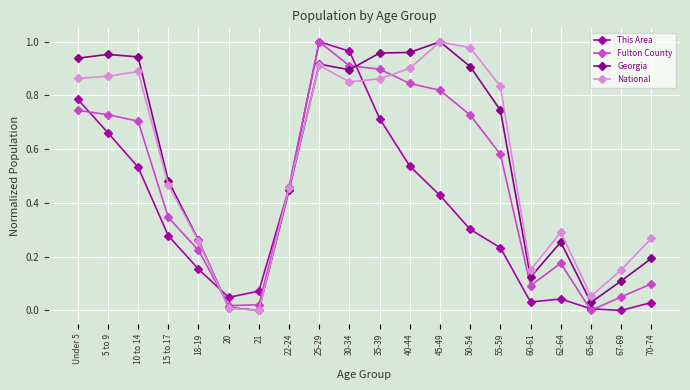

Between 10 to 14 and 62-64, which series saw the biggest shift?

Georgia